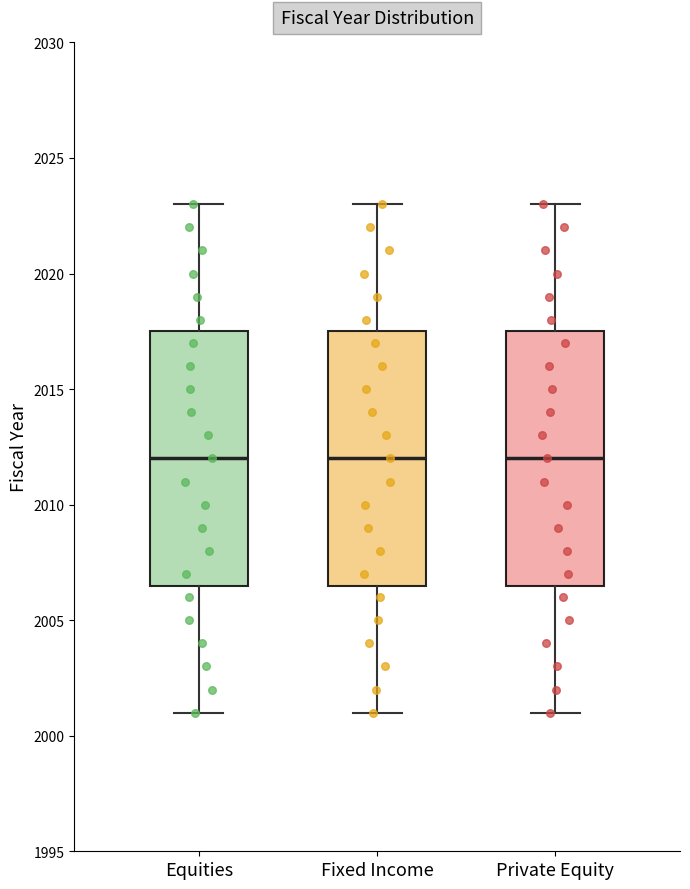

Where does the upper whisker of the box for Equities end on the y-axis? The values are not printed on the chart, so give them approximately, as read against the axis.

2023.0